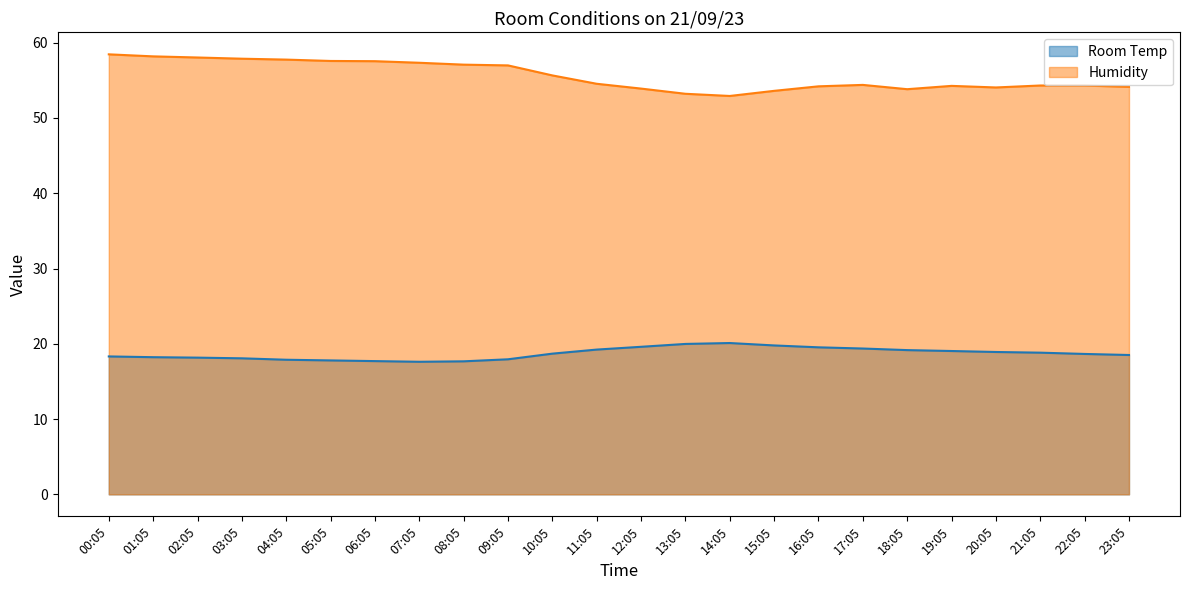

Does the chart have visible grid lines?

No